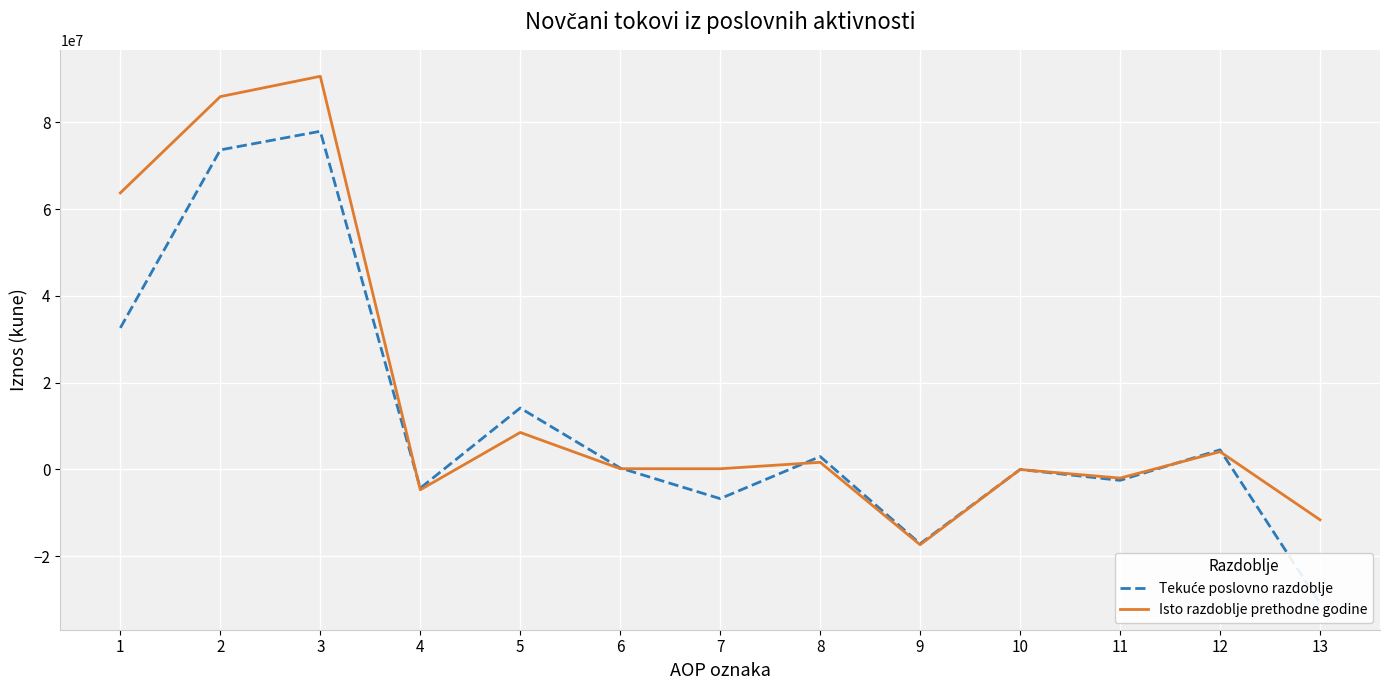

Which series ends up on top after the final intersection of Isto razdoblje prethodne godine and Tekuće poslovno razdoblje?

Isto razdoblje prethodne godine